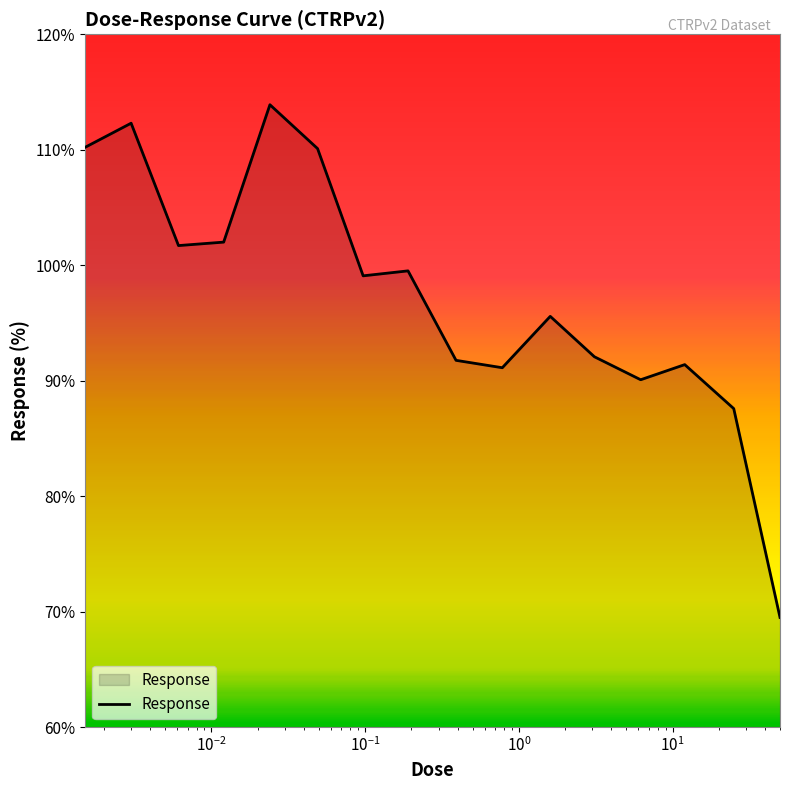

What is the maximum value shown in the chart?

113.9